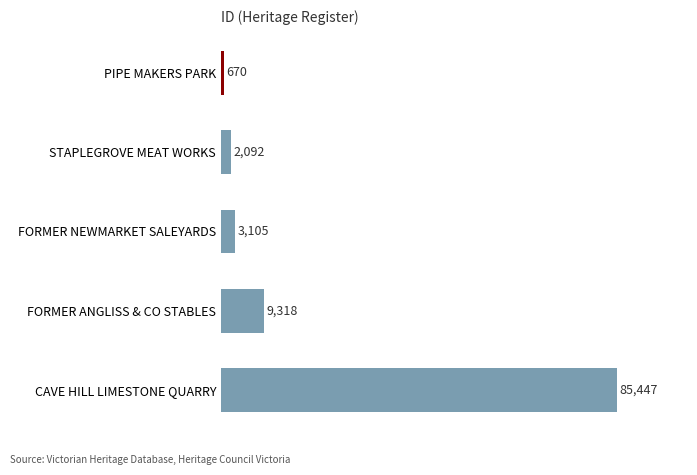

What is the minimum value shown in the chart?

670